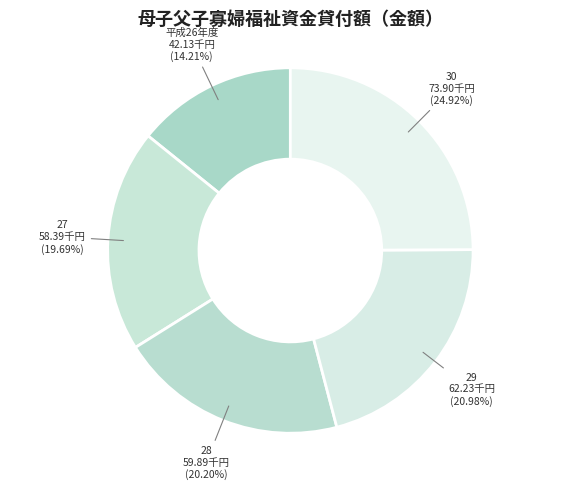

What percentage is the 27 slice, to the nearest percent?

20%